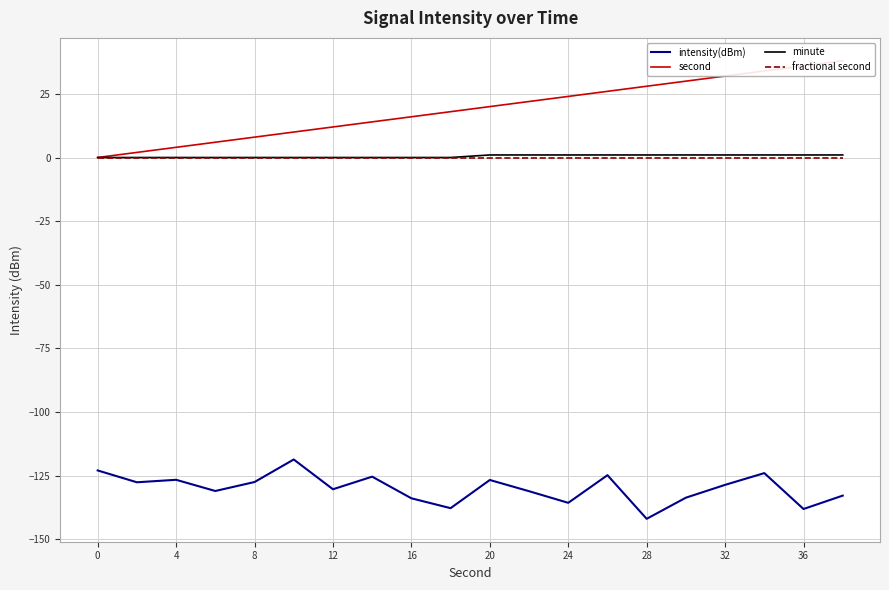

True or false: second has more than 2 points higher than both neighbors.

False